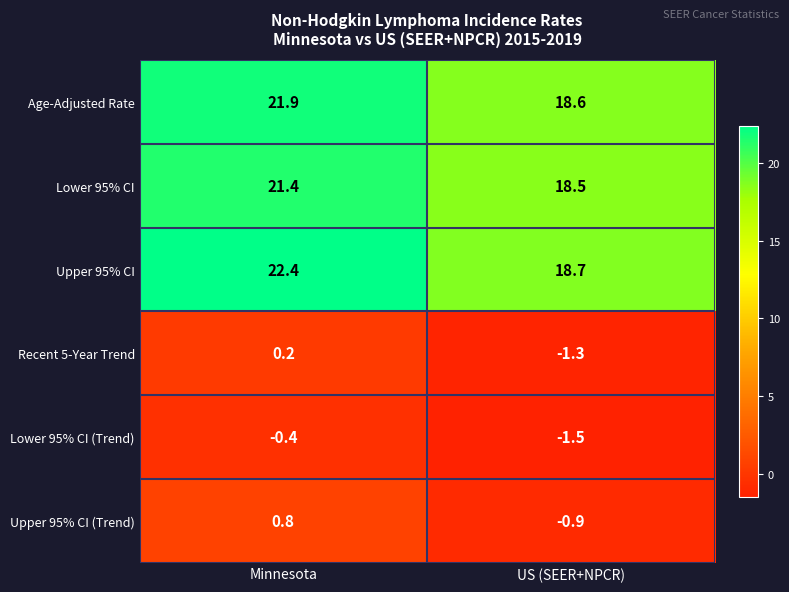

Reading left to right, extract all data points from this chart.

Age-Adjusted Rate: Minnesota=21.9	US (SEER+NPCR)=18.6
Lower 95% CI: Minnesota=21.4	US (SEER+NPCR)=18.5
Upper 95% CI: Minnesota=22.4	US (SEER+NPCR)=18.7
Recent 5-Year Trend: Minnesota=0.2	US (SEER+NPCR)=-1.3
Lower 95% CI (Trend): Minnesota=-0.4	US (SEER+NPCR)=-1.5
Upper 95% CI (Trend): Minnesota=0.8	US (SEER+NPCR)=-0.9